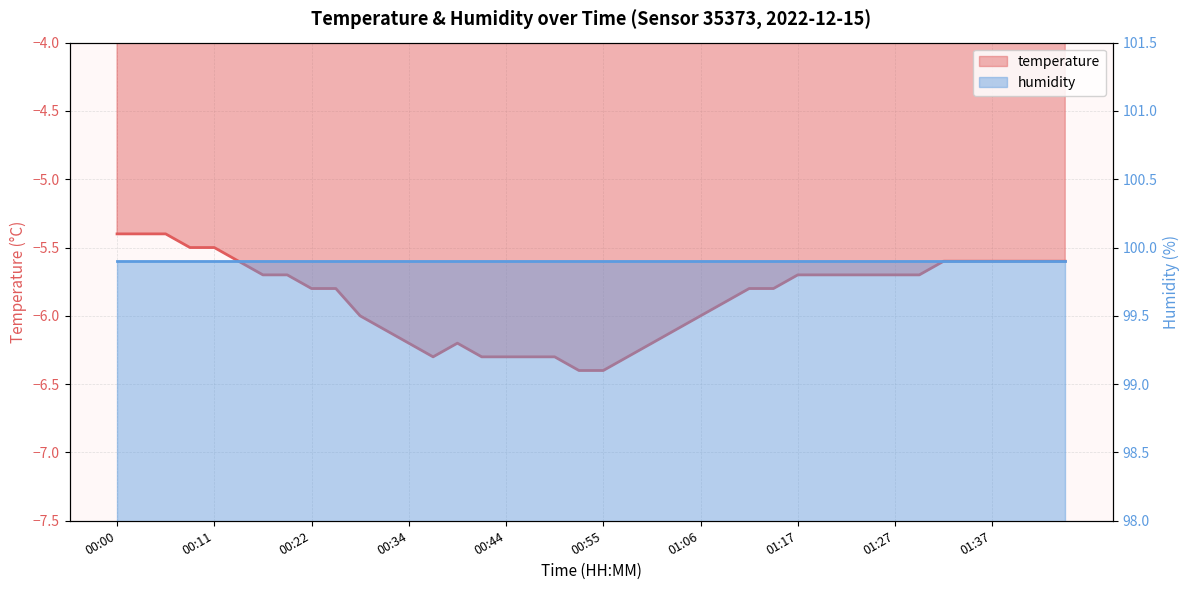

What is the average value?

-5.9